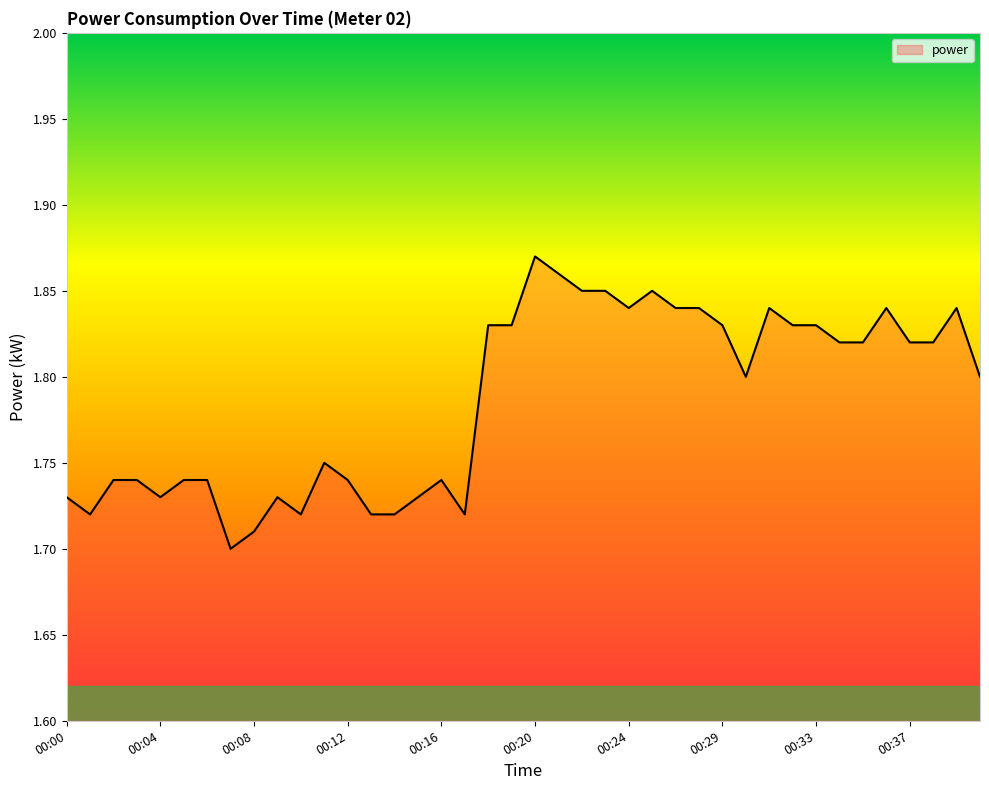

Rank the categories by value from highest to lowest.

00:20, 00:21, 00:22, 00:23, 00:25, 00:24, 00:26, 00:27, 00:31, 00:36, 00:39, 00:18, 00:19, 00:29, 00:32, 00:33, 00:34, 00:35, 00:37, 00:38, 00:30, 00:40, 00:11, 00:02, 00:03, 00:05, 00:06, 00:12, 00:16, 00:00, 00:04, 00:09, 00:15, 00:01, 00:10, 00:13, 00:14, 00:17, 00:08, 00:07